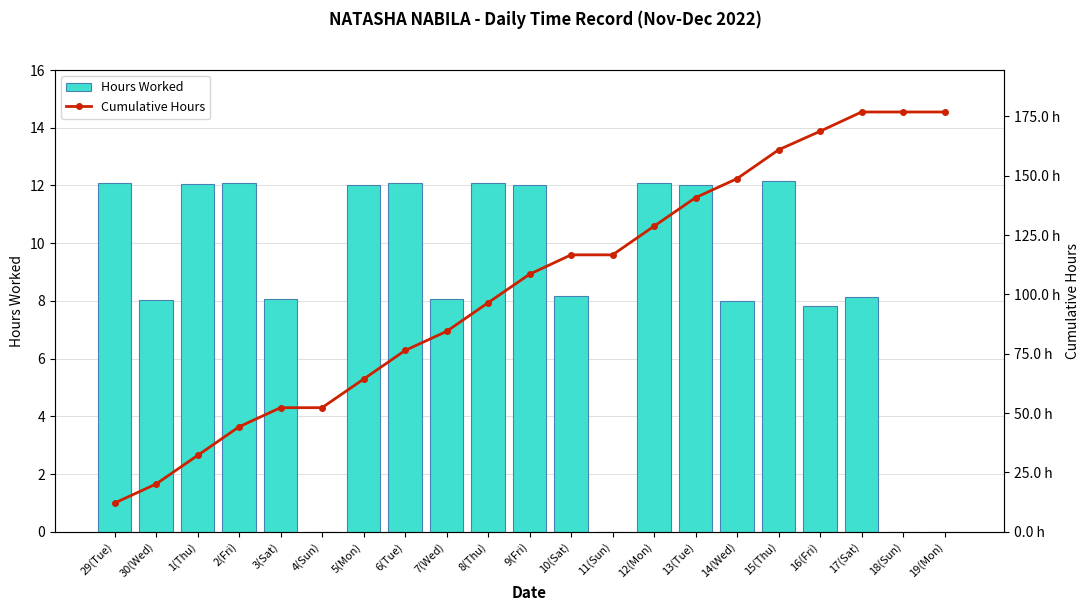

Which series changed the most between 1(Thu) and 4(Sun)?

Cumulative Hours